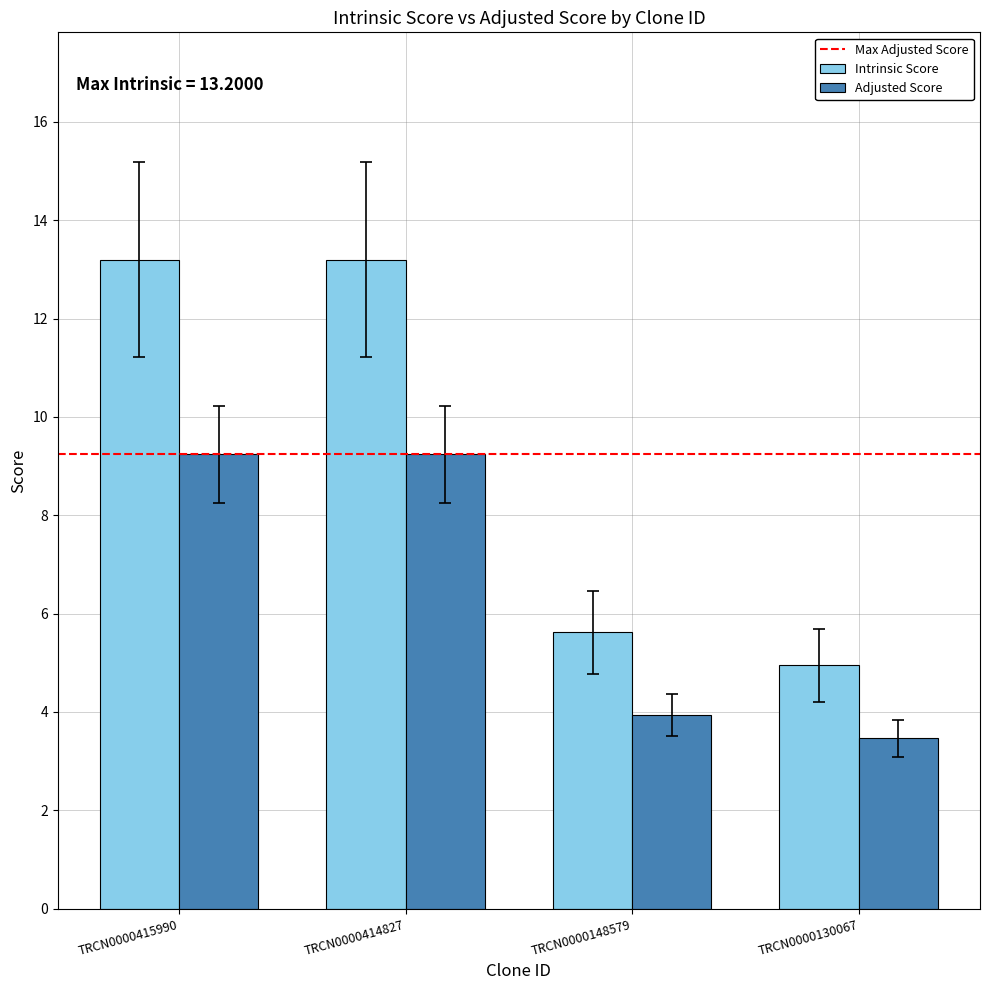

Are the bars horizontal?

No